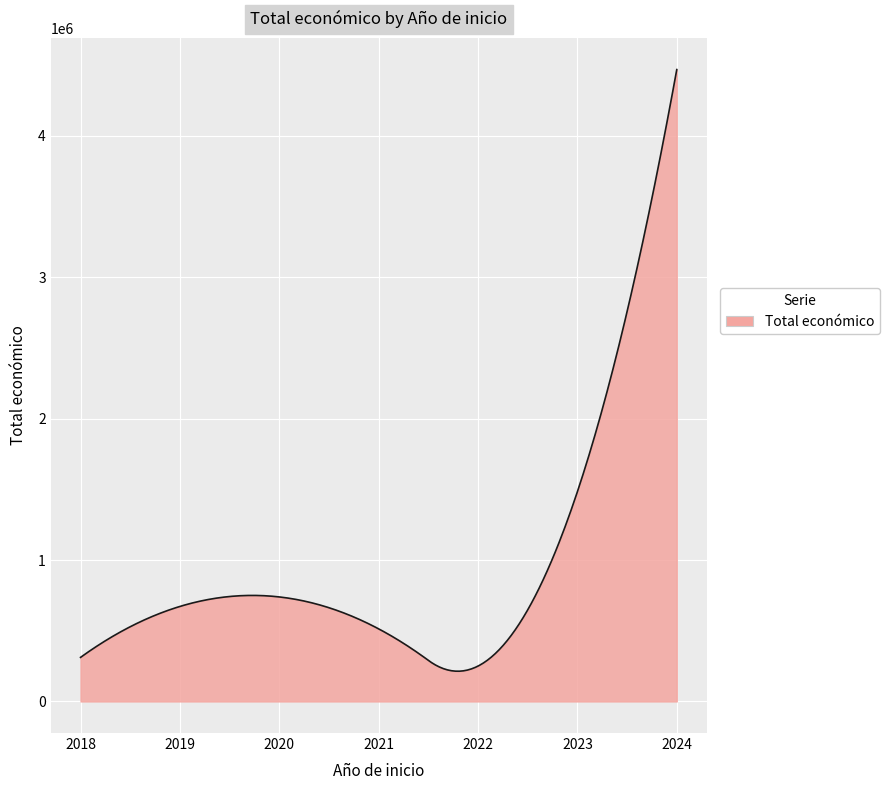

What is the smallest value displayed?

213597.8